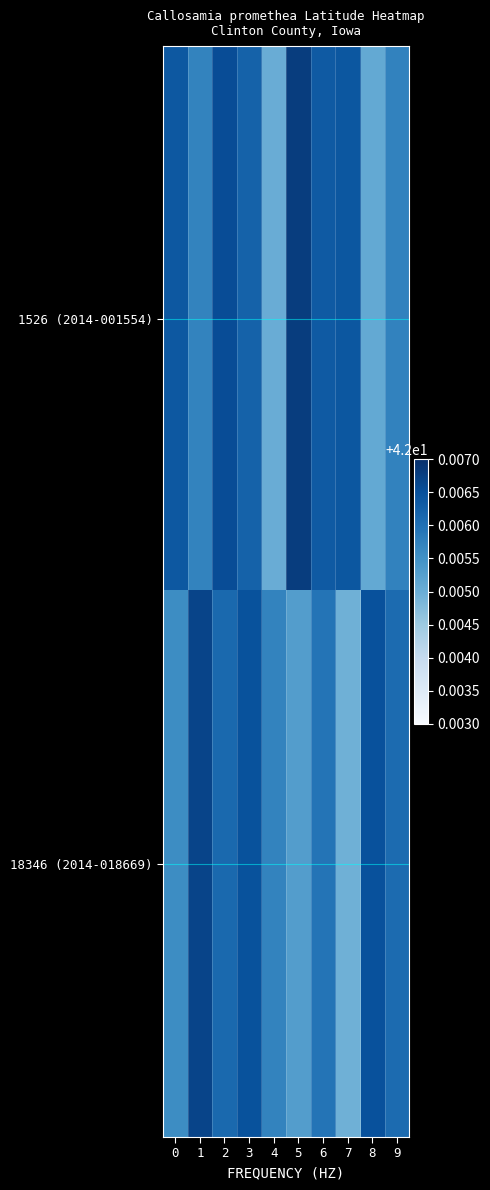

Between 2 and 6, which series saw the biggest shift?

1526 (2014-001554)